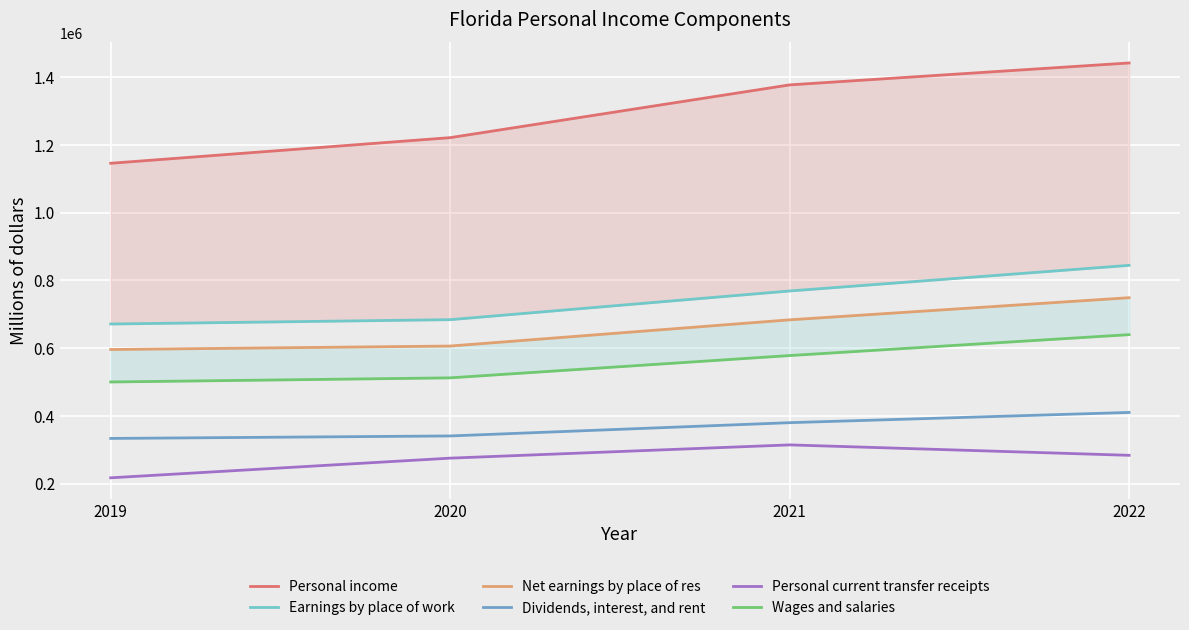

What is the difference between the maximum and minimum values in the Dividends, interest, and rent series?

76730.0